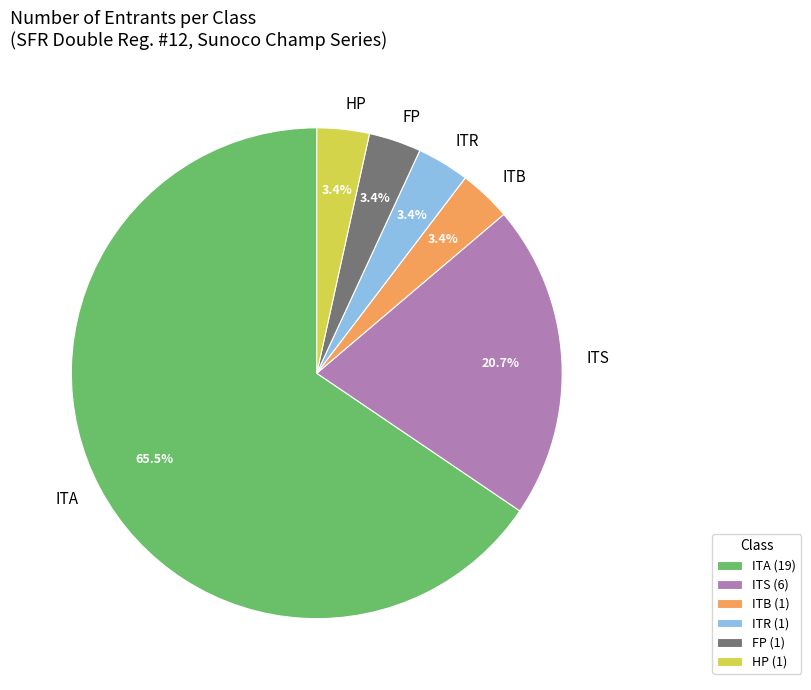

To the nearest percent, what is the average slice percentage?

17%